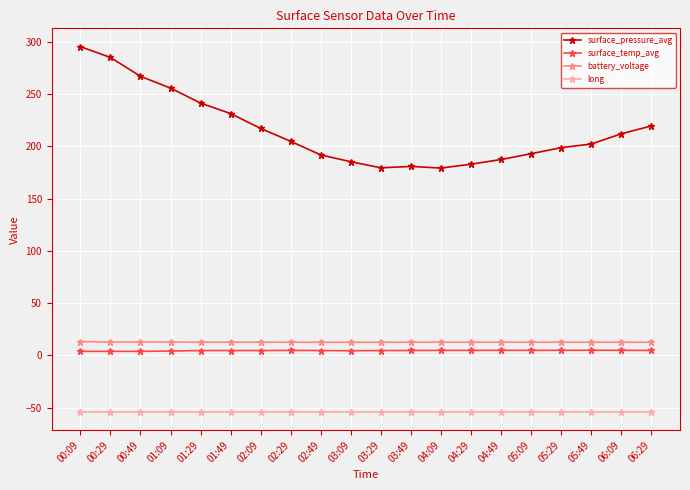

Which series has the largest range (max minus min)?

surface_pressure_avg